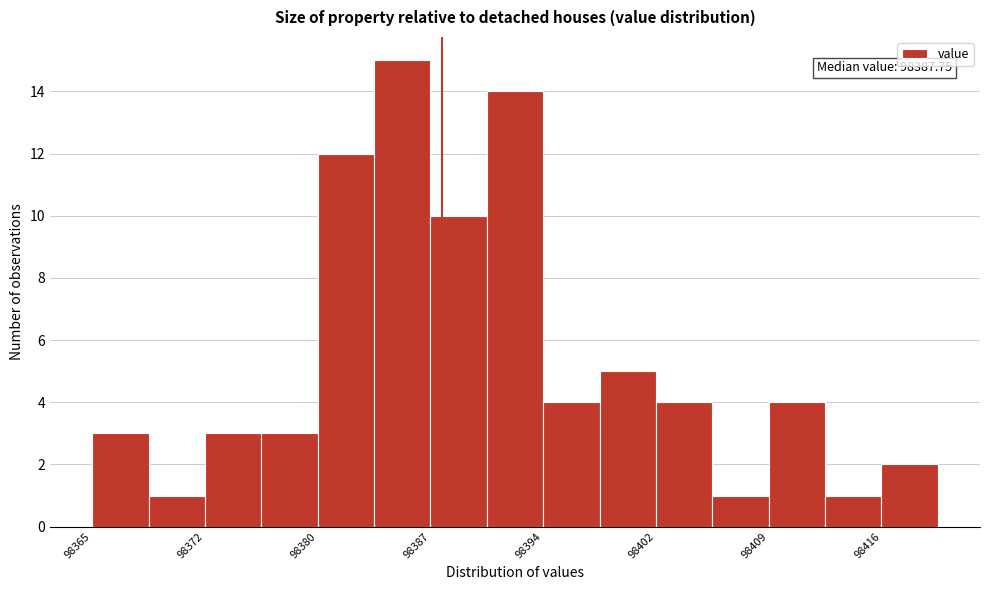

Read against the x-axis, roughly where is the centre of the tallest bar?

98385